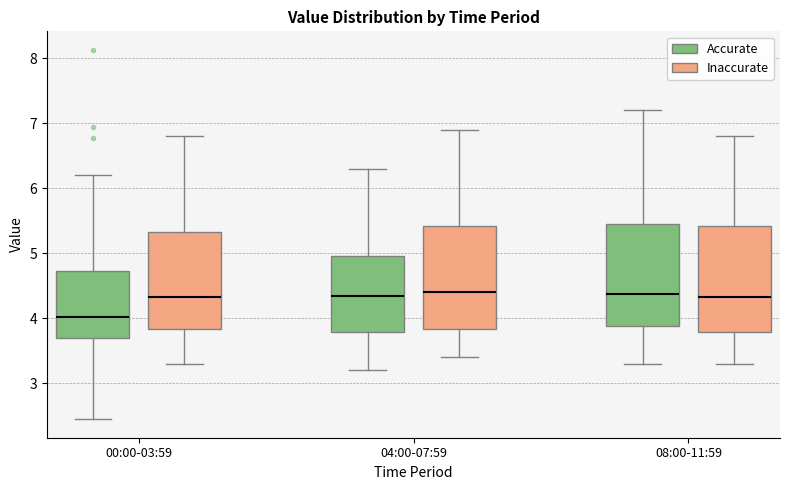

Reading left to right, read every box against the y-axis: the position of its median line, the range the box covers, and the ends of its whiskers. The values are not printed on the chart, so give them approximately, as read against the axis.

00:00-03:59 (Accurate): median 4.0, box 3.7 to 4.7, whiskers 2.5 to 6.2
00:00-03:59 (Inaccurate): median 4.3, box 3.8 to 5.3, whiskers 3.3 to 6.8
04:00-07:59 (Accurate): median 4.4, box 3.8 to 5.0, whiskers 3.2 to 6.3
04:00-07:59 (Inaccurate): median 4.4, box 3.8 to 5.4, whiskers 3.4 to 6.9
08:00-11:59 (Accurate): median 4.4, box 3.9 to 5.5, whiskers 3.3 to 7.2
08:00-11:59 (Inaccurate): median 4.3, box 3.8 to 5.4, whiskers 3.3 to 6.8